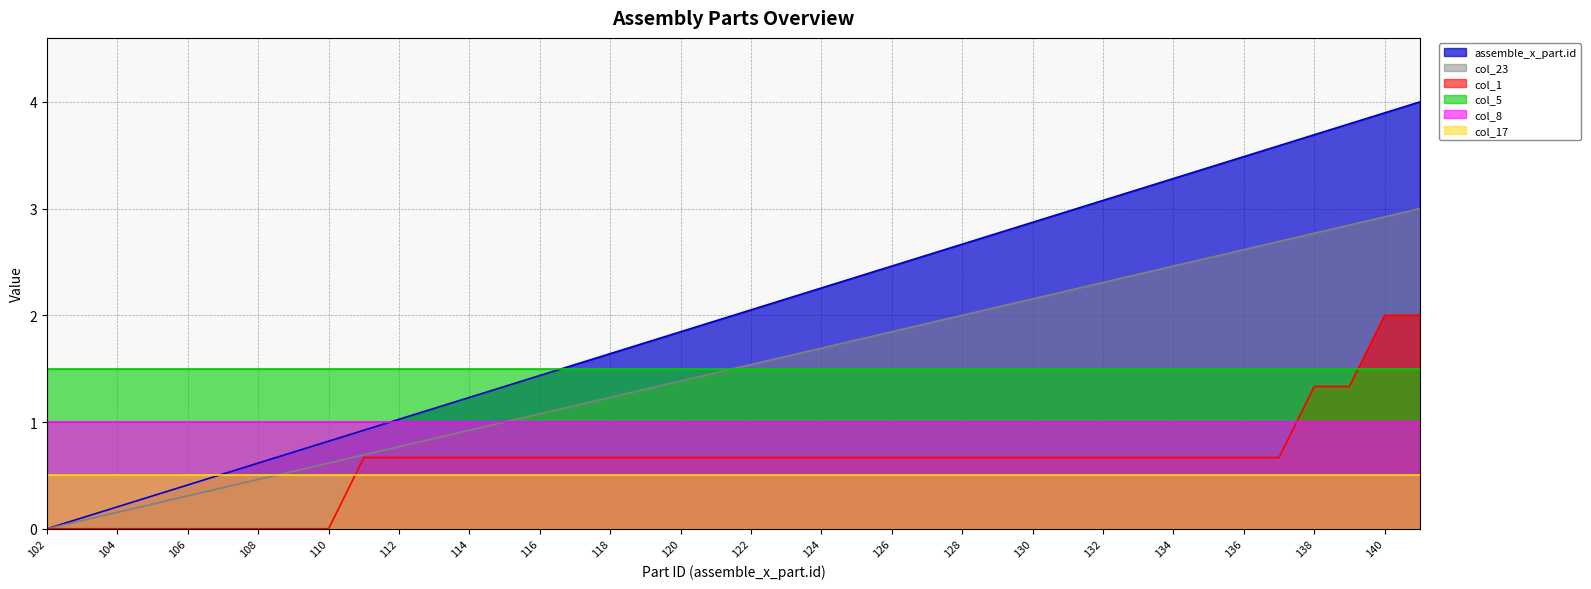

True or false: col_1 has a value of 0.0 at 103.

True